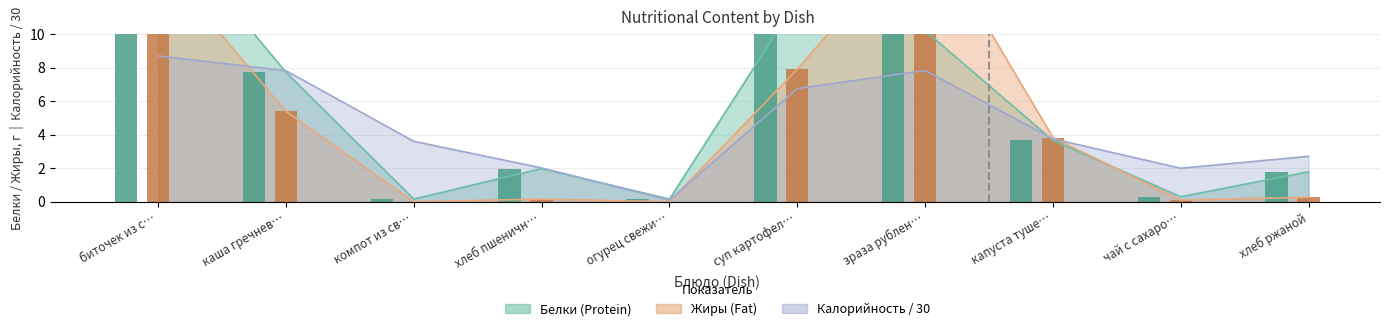

List the labels in order of Белки value, largest first.

биточек из с…, суп картофел…, зраза рублен…, каша гречнев…, капуста туше…, хлеб пшеничн…, хлеб ржаной, чай с сахаро…, компот из св…, огурец свежи…